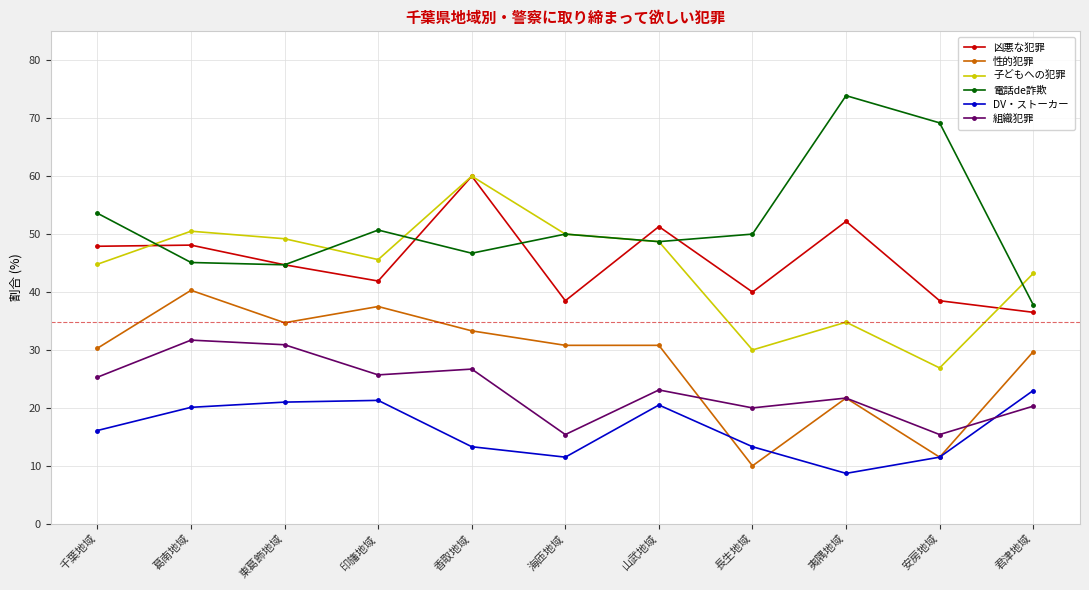

Which series has the largest range (max minus min)?

電話de詐欺